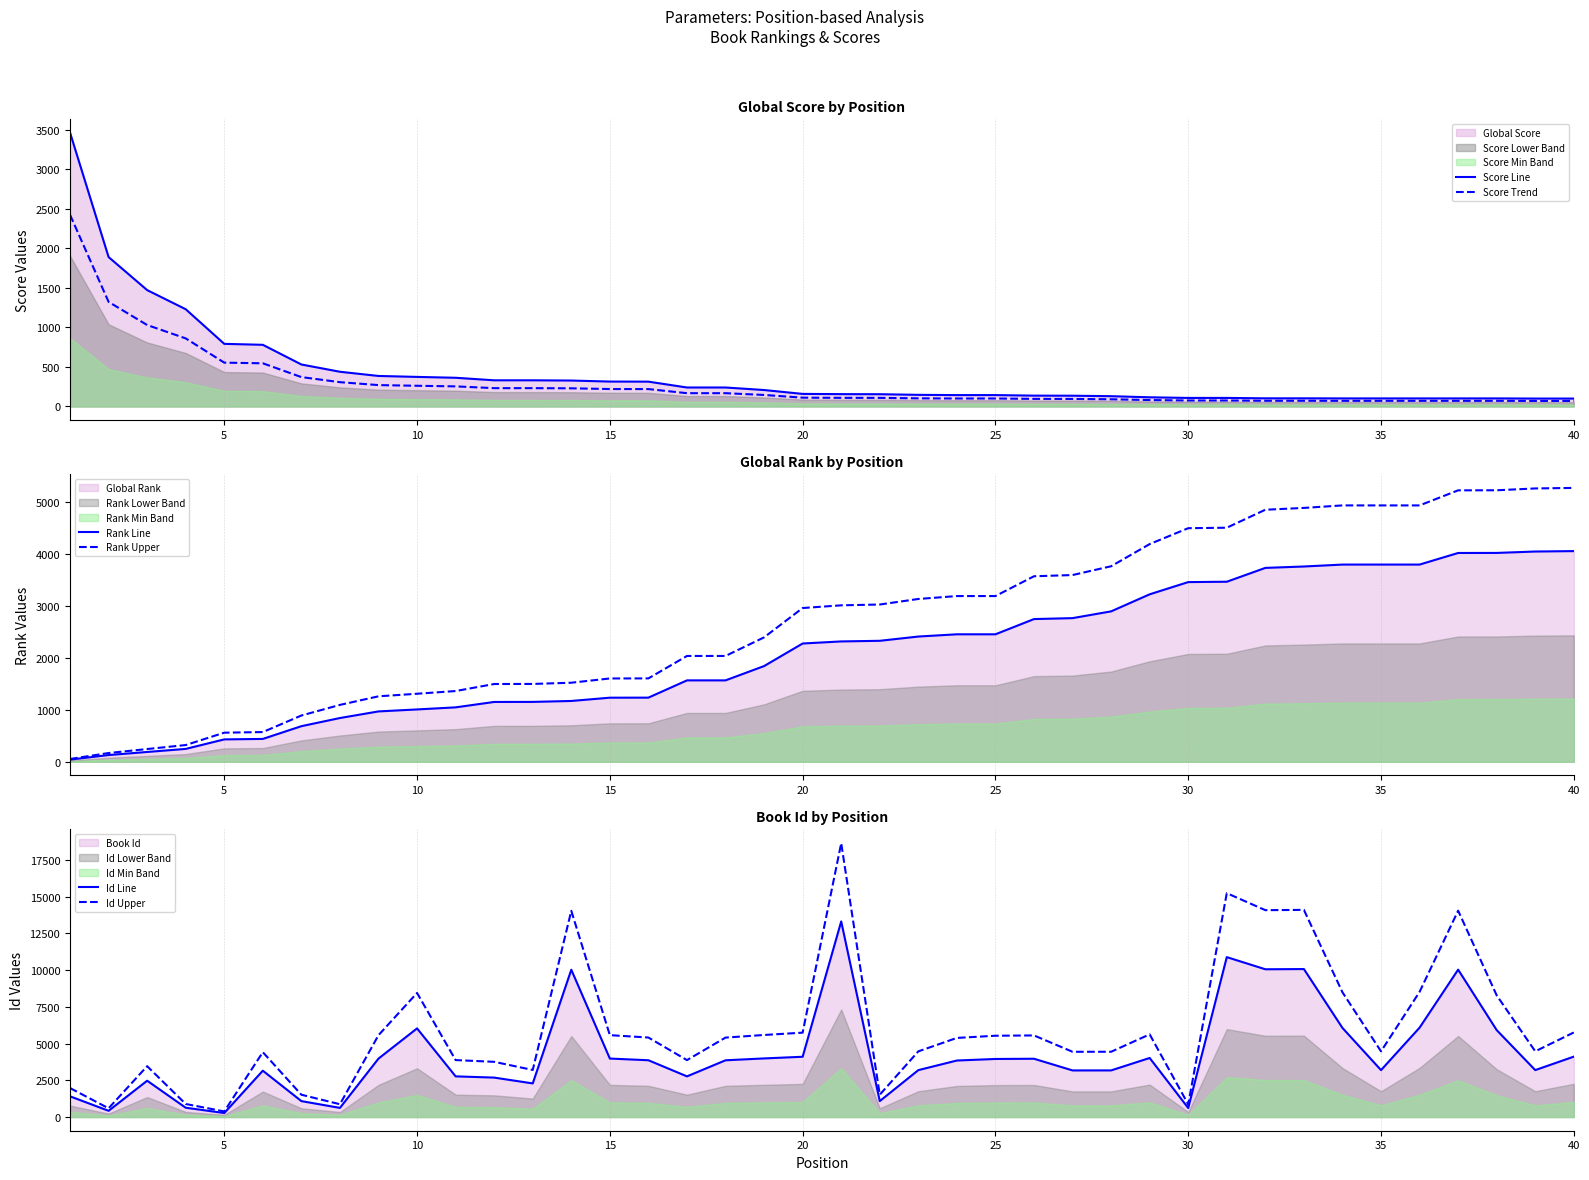

What is the sum of all Rank Upper values?

110067.1